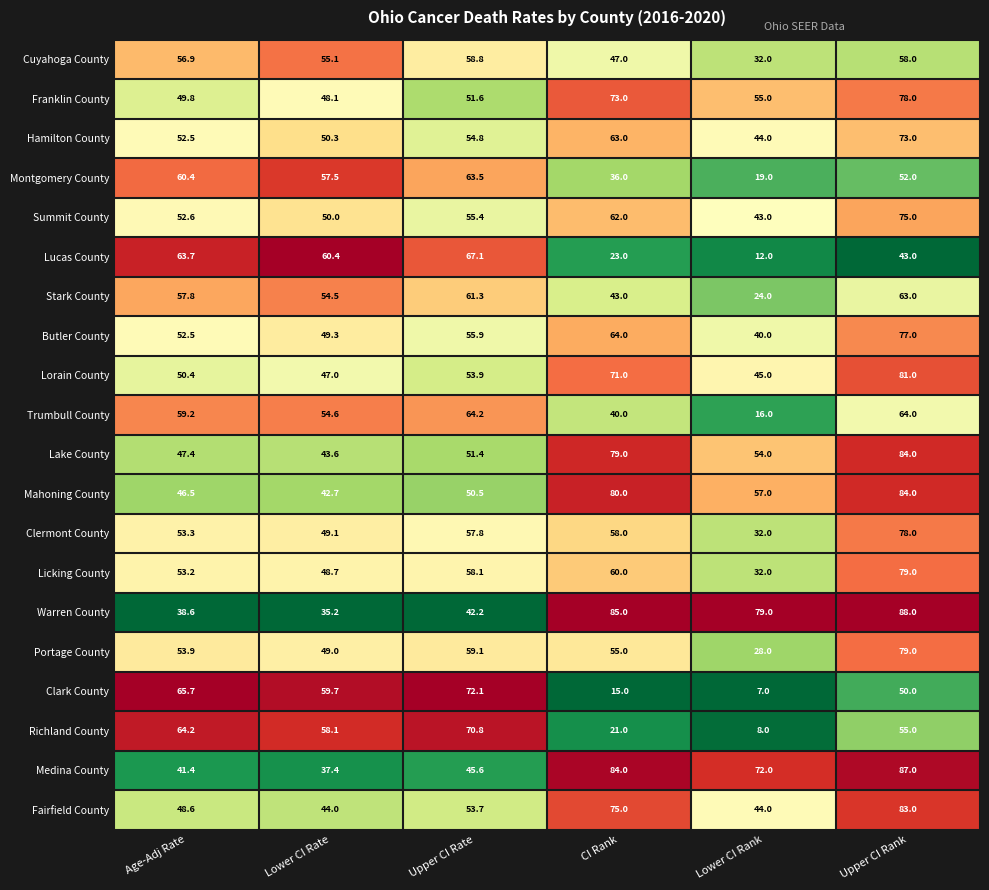

At which label does Cuyahoga County reach its minimum?

Lower CI Rank